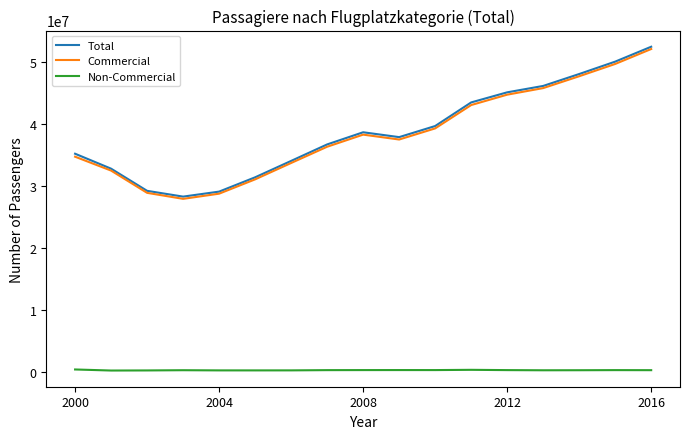

Which series has the largest range (max minus min)?

Total